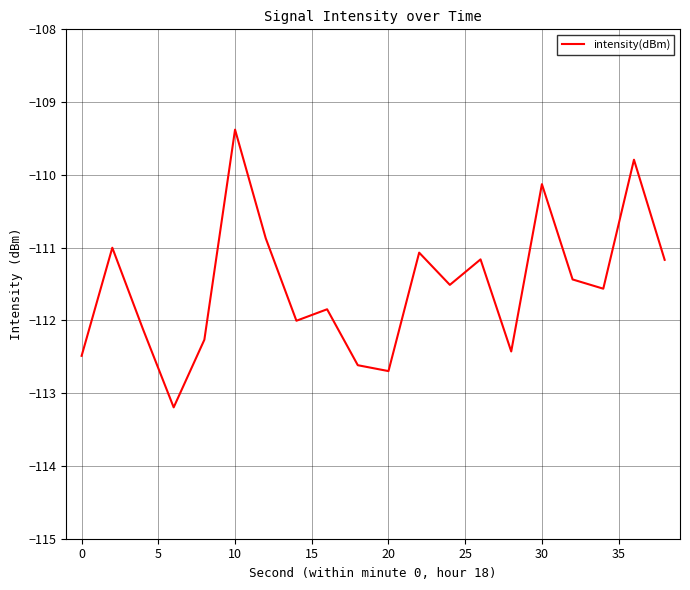

What is the smallest value displayed?

-113.2